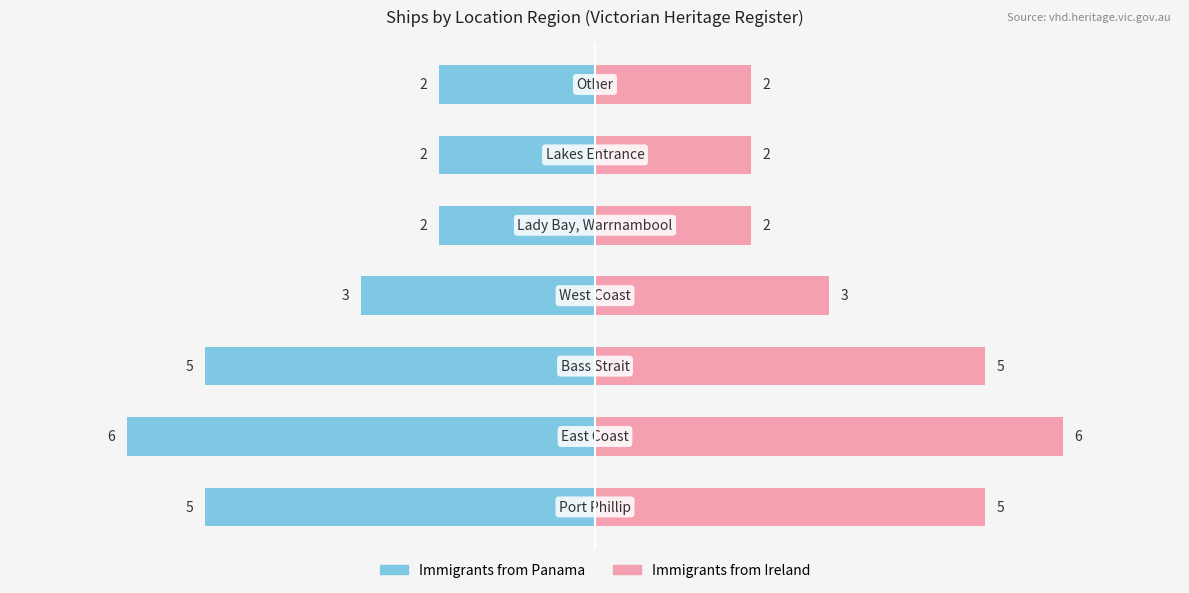

Rank the series by their average value, from highest to lowest.

Immigrants from Ireland, Immigrants from Panama